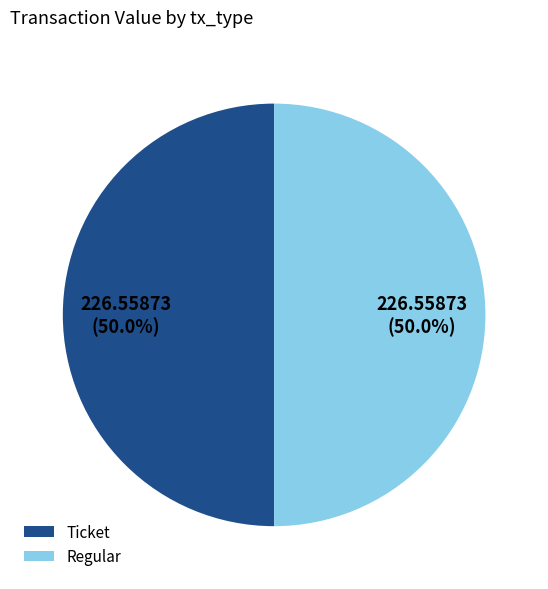

What percentage do Regular and Ticket together represent?

100.0%